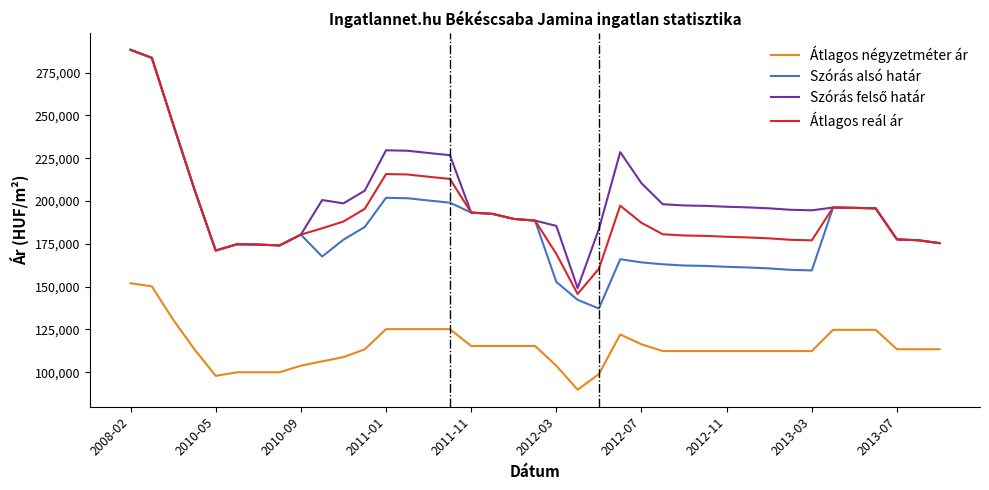

What is the minimum value shown in the chart?

89813